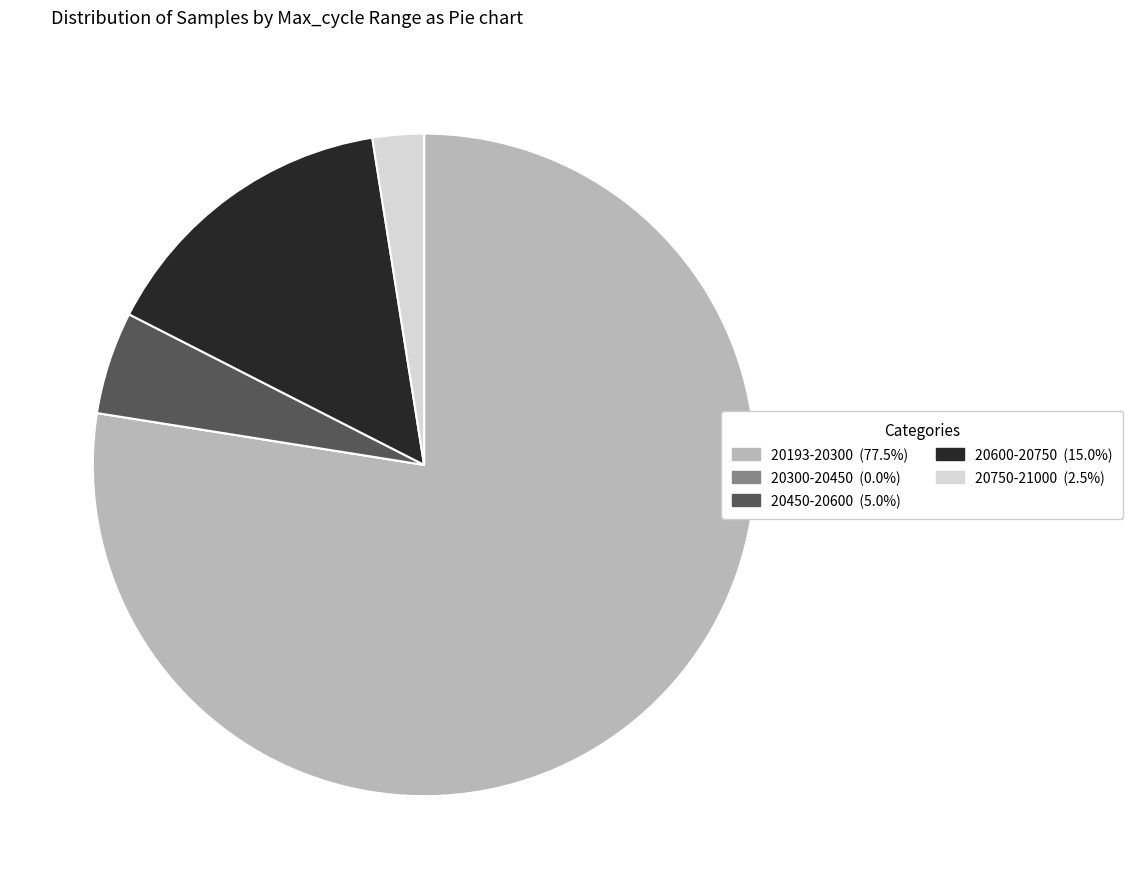

Is there a majority slice in this chart?

Yes